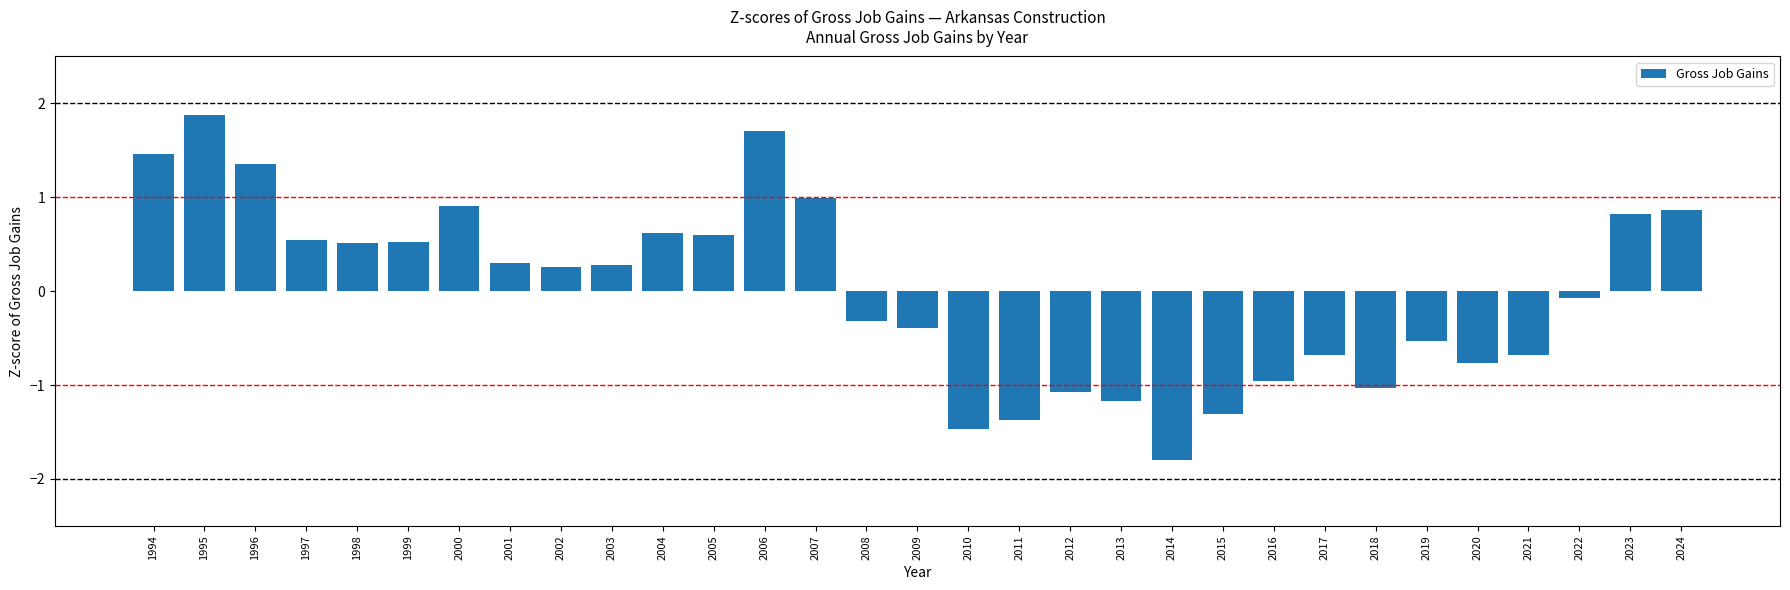

What is the change in value from 2003 to 2021?

-1.0